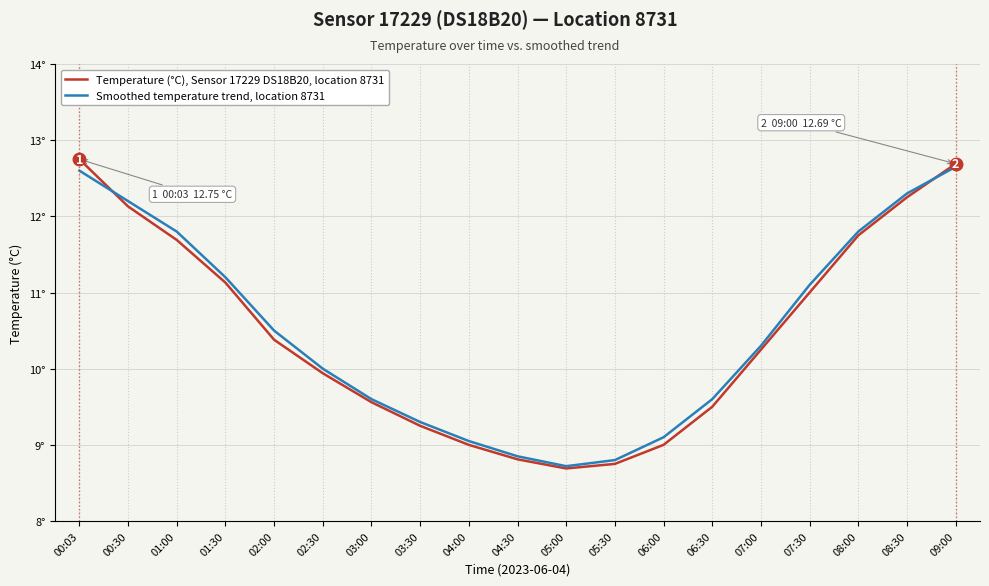

Where is the first local minimum for Smoothed temperature trend, location 8731?

05:00